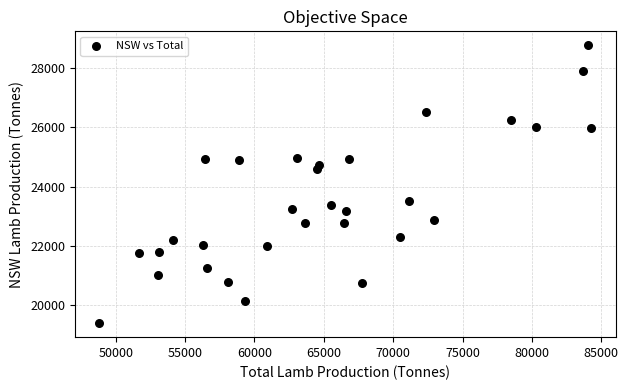

What is the range of Y values (max minus min)?

9375